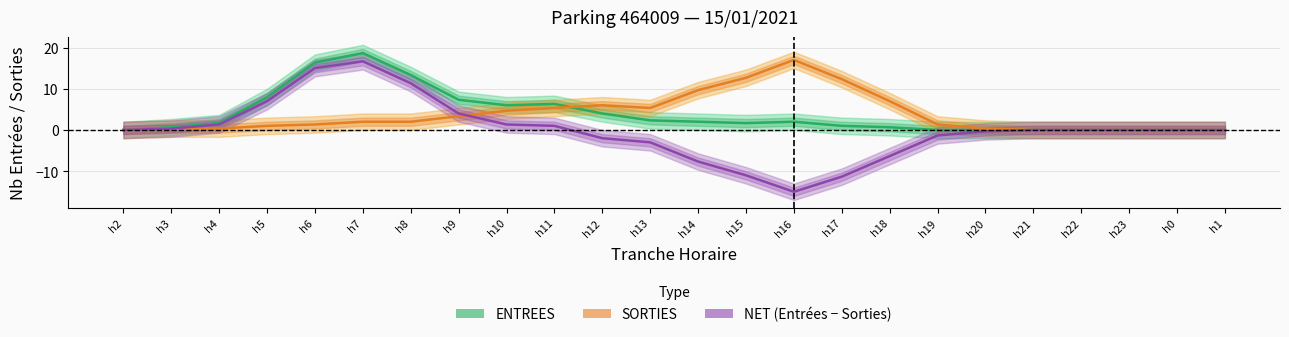

Where does the NET (smooth) series first go above 0?

h3